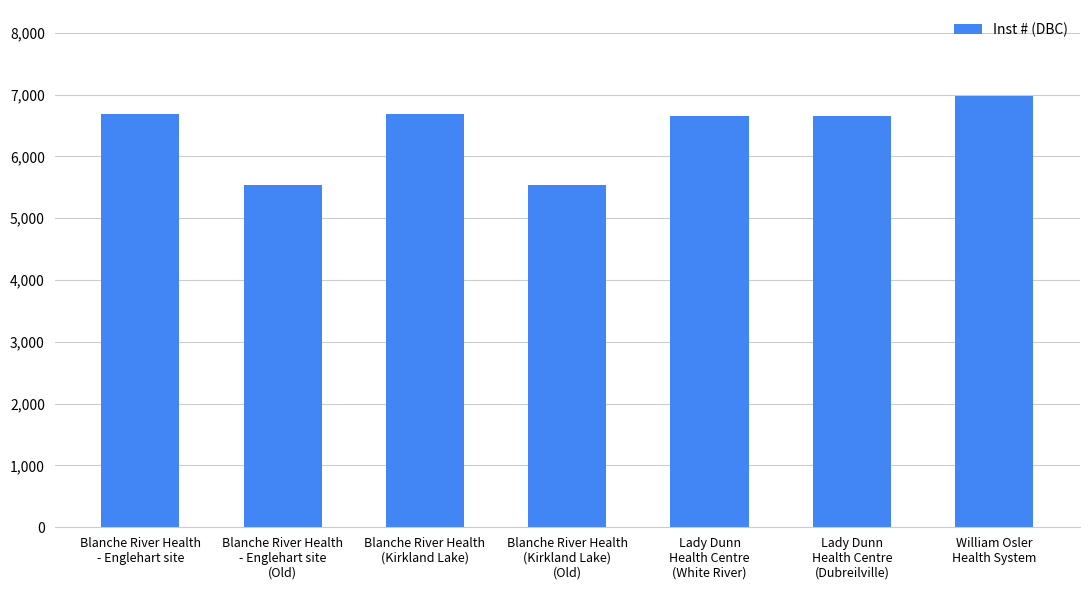

What value does the data have at Blanche River Health
(Kirkland Lake)?

6689